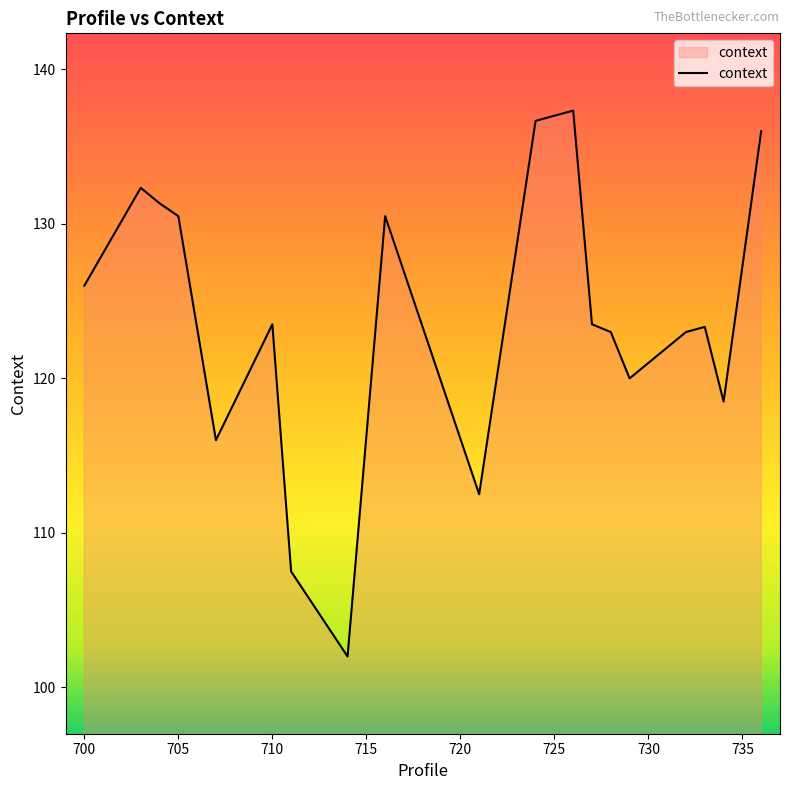

True or false: the data has more than 2 interior local peaks.

True